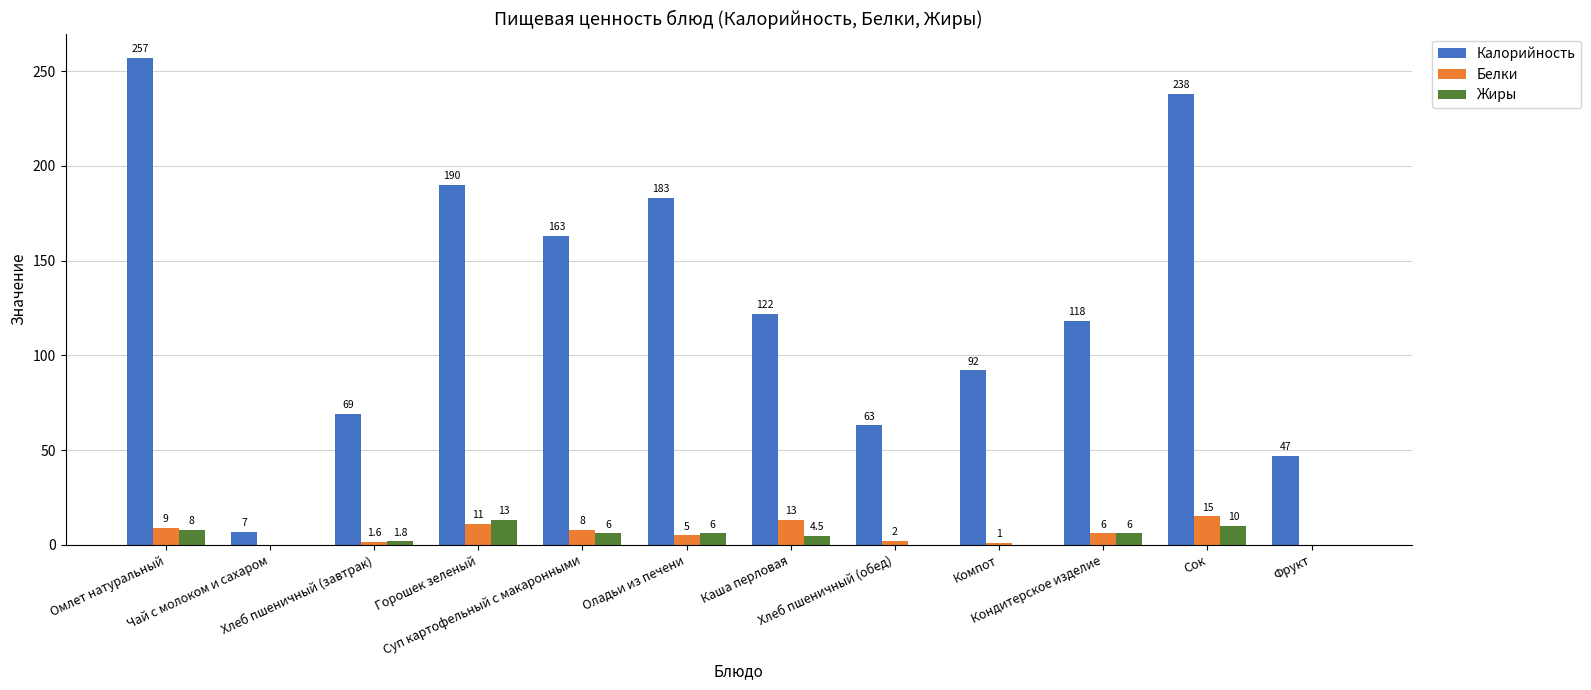

The Жиры series shows 0.0 at Фрукт. True or false?

True